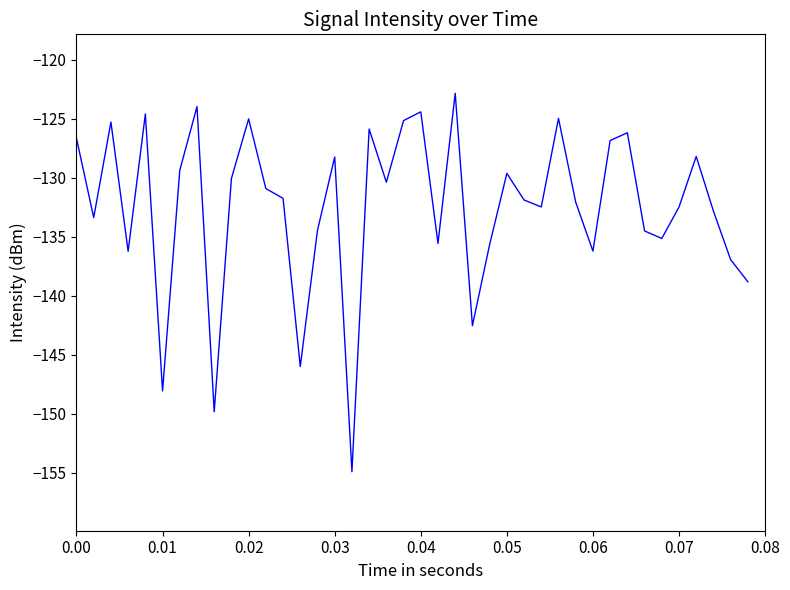

What is the minimum value shown in the chart?

-154.9